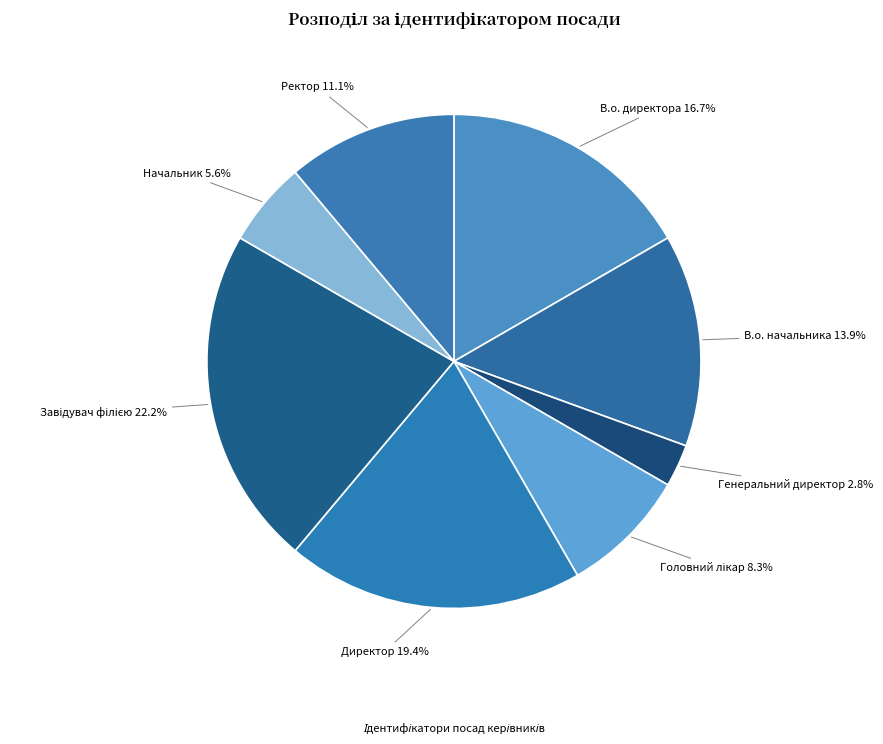

Count the number of slices in the pie.

8